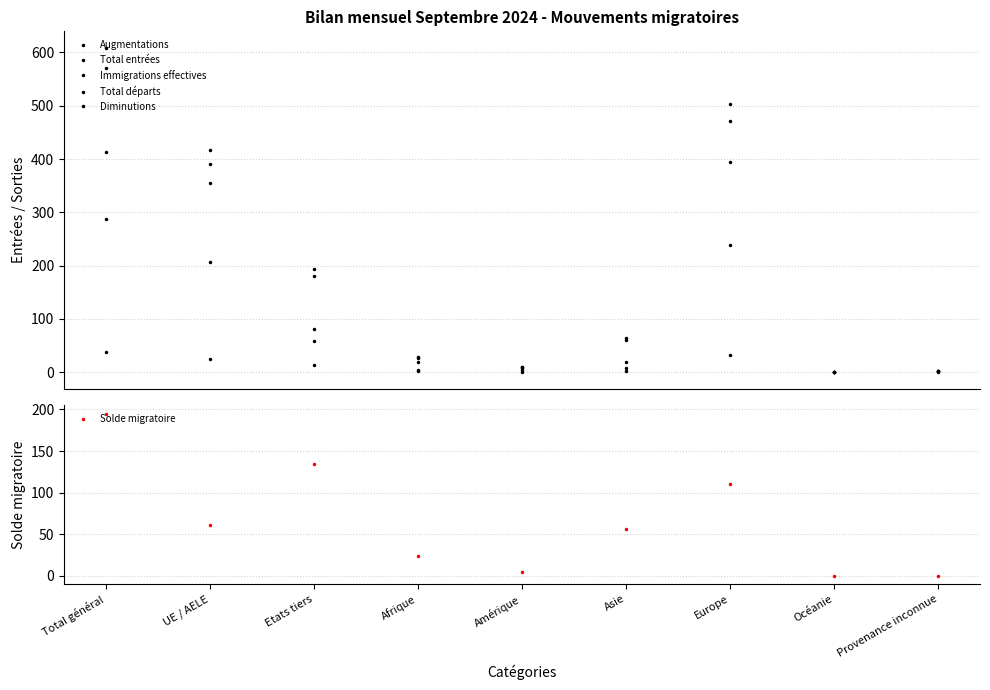

What is the maximum value shown in the chart?

609